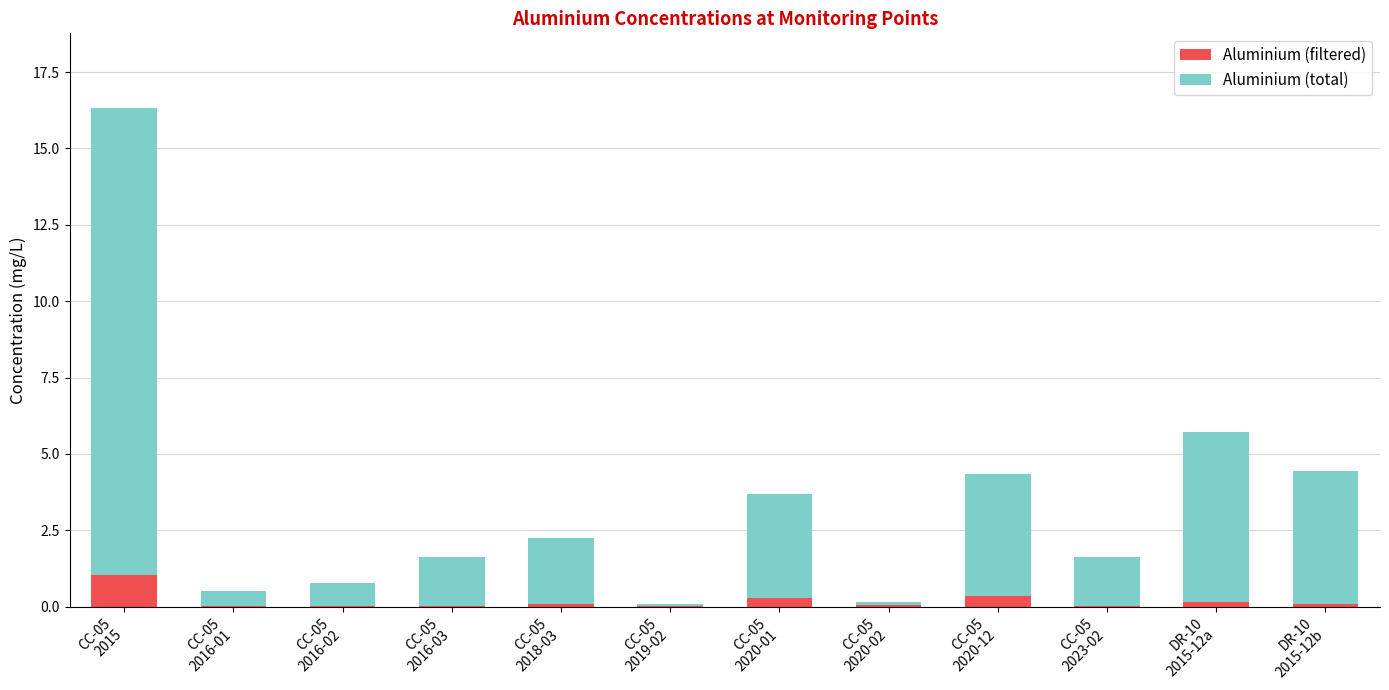

What are all the series names shown in the legend?

Aluminium (filtered), Aluminium (total)